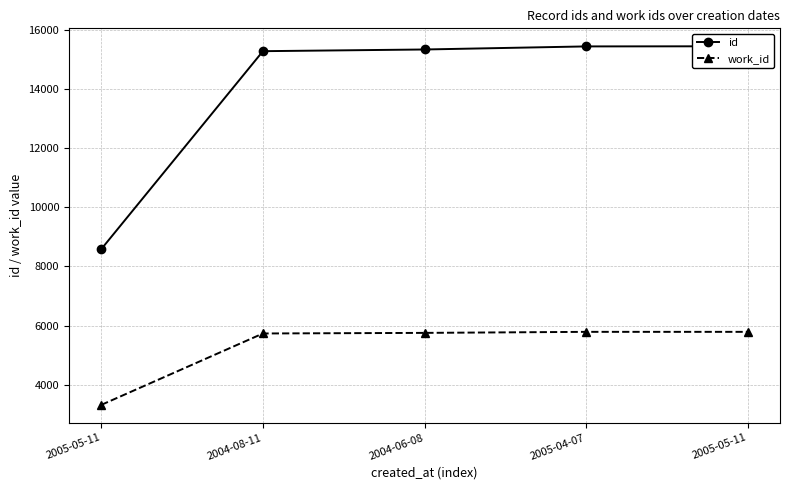

Which series has the largest range (max minus min)?

id